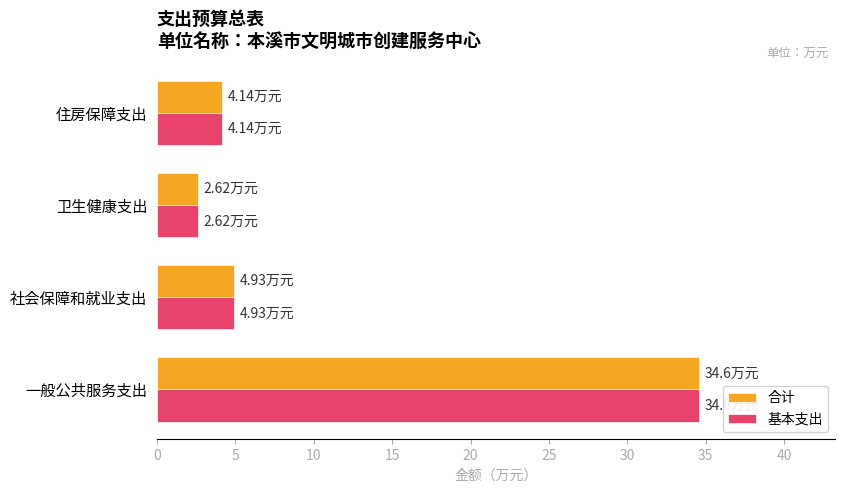

At which category is the sum across all series the highest?

一般公共服务支出